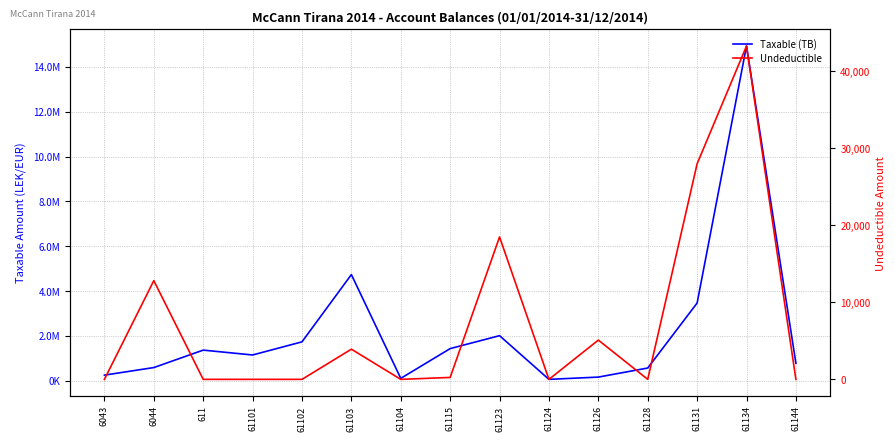

What position from the left is 61123?

9